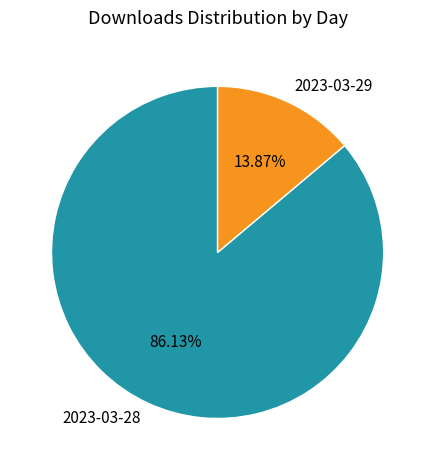

Between 2023-03-28 and 2023-03-29, which is larger?

2023-03-28